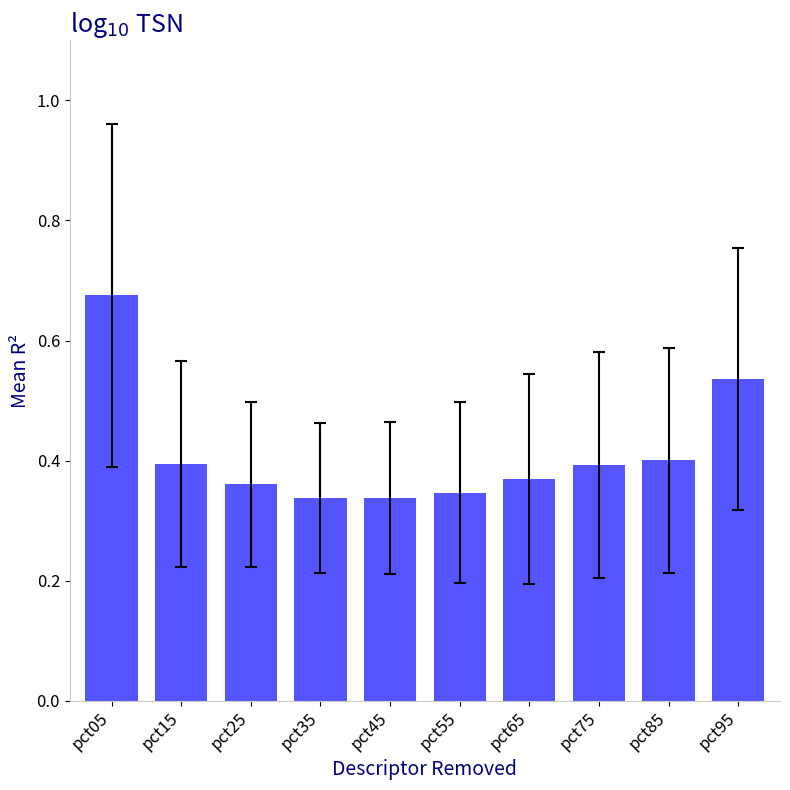

Which label corresponds to the largest value in the chart?

pct05